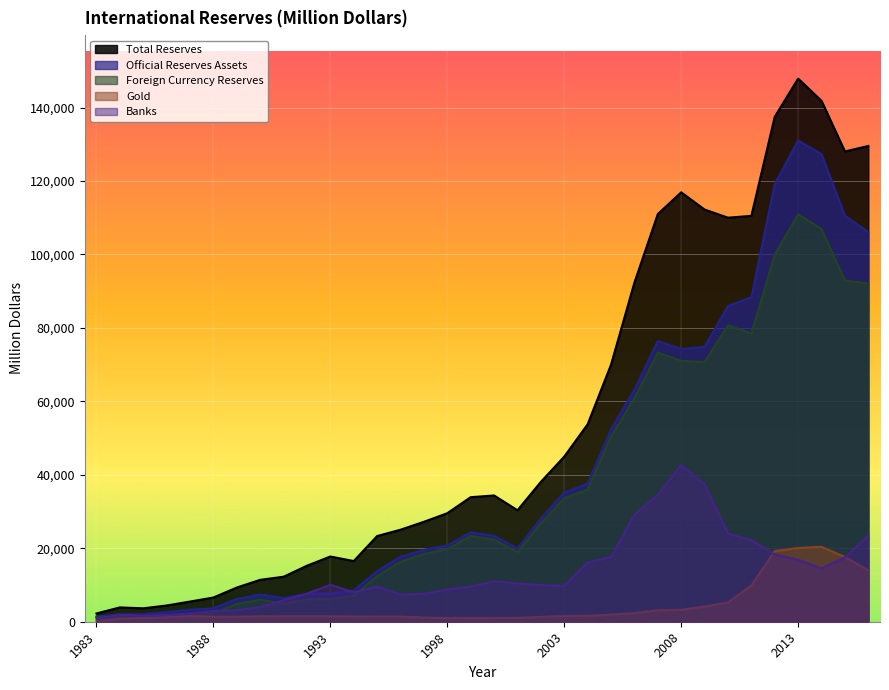

What is the value of the Total Reserves point at the 9th from the left?

12253.4